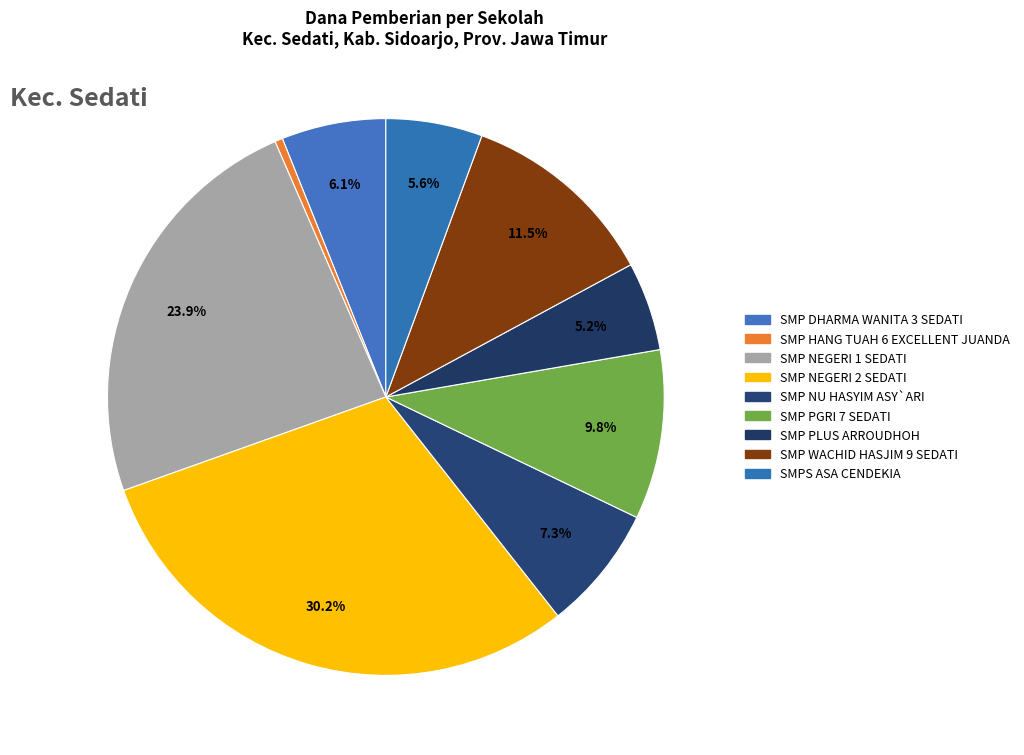

Is there a majority slice in this chart?

No